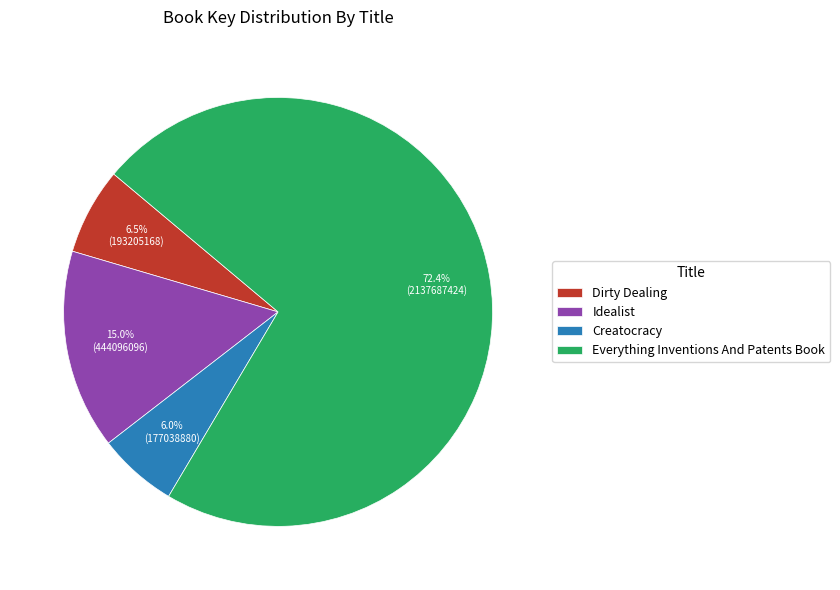

True or false: Idealist accounts for 15% of the total.

True